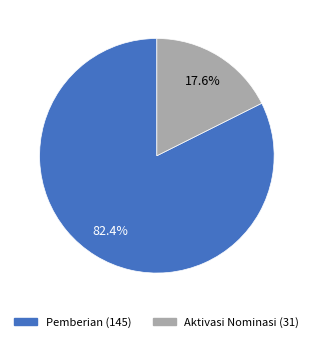

Does any single category account for the majority?

Yes